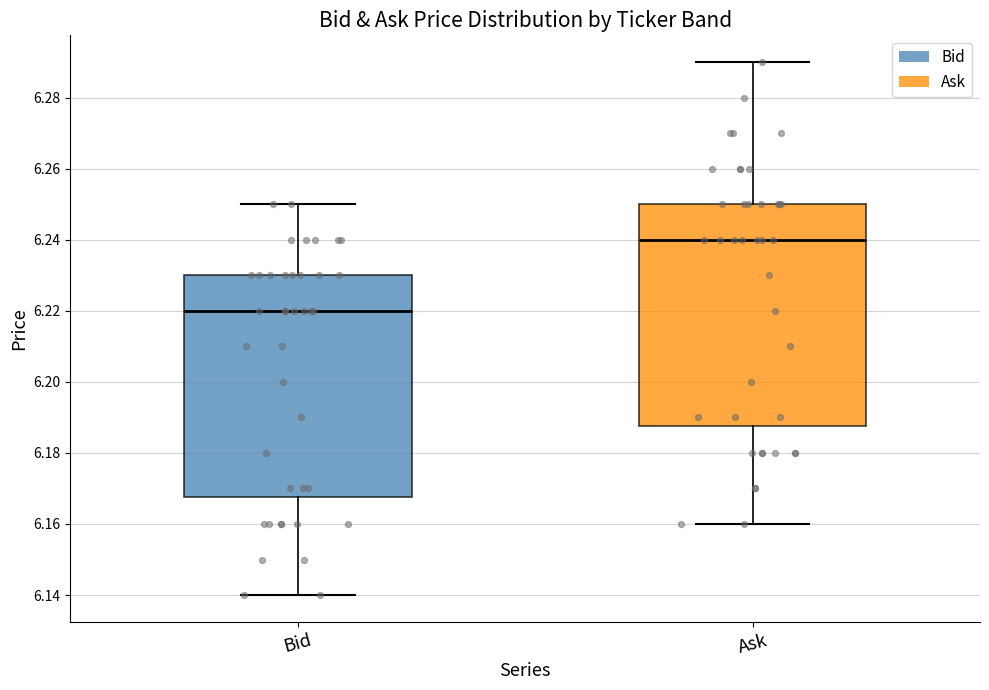

Which box has the lowest median line?

Bid